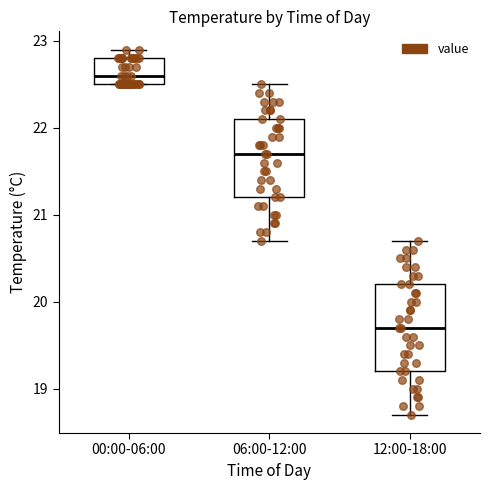

Where is the lower edge of the box for 06:00-12:00 on the y-axis? The values are not printed on the chart, so give them approximately, as read against the axis.

21.2